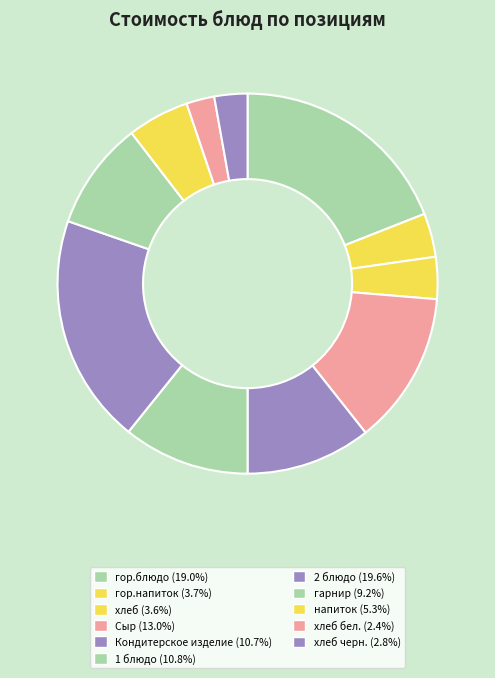

Rank the categories by value from highest to lowest.

2 блюдо, гор.блюдо, Сыр, 1 блюдо, Кондитерское изделие, гарнир, напиток, гор.напиток, хлеб, хлеб черн., хлеб бел.